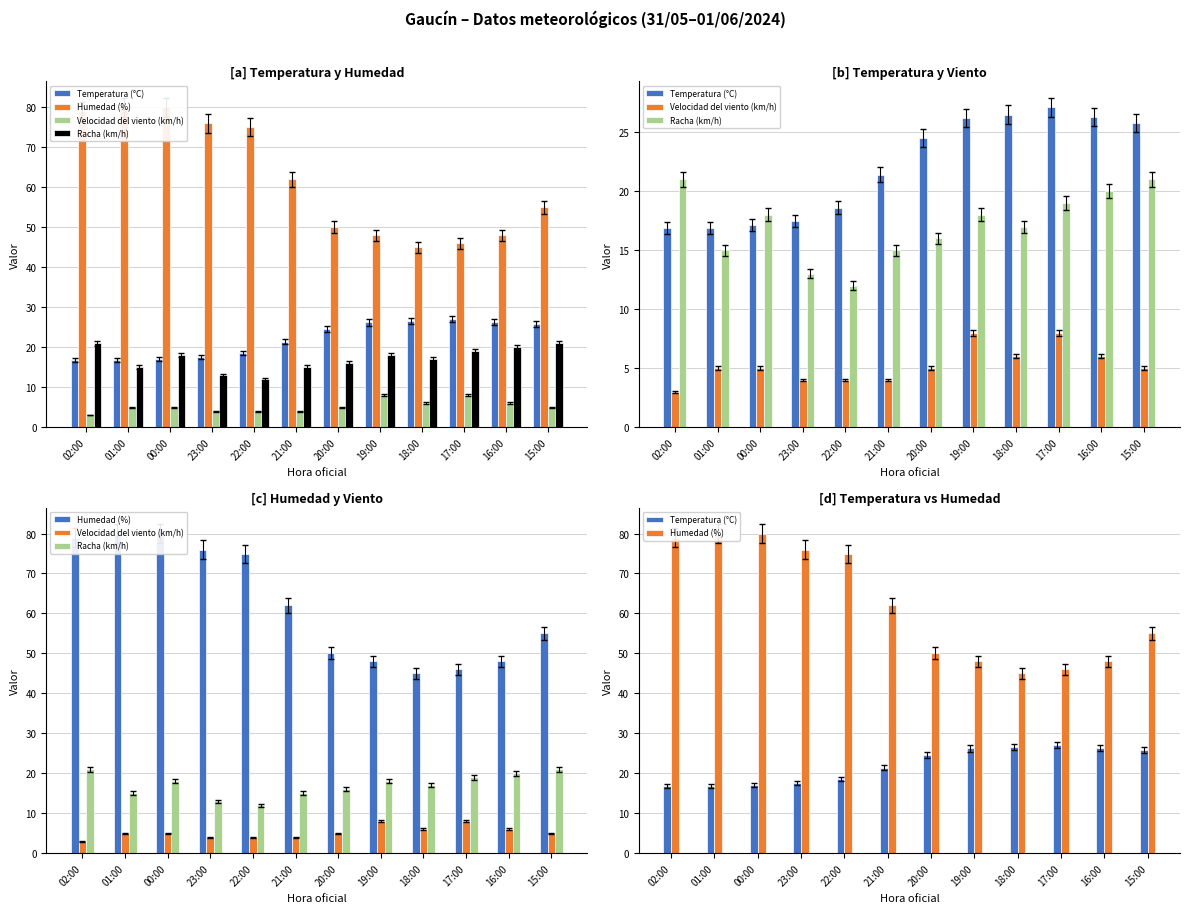

How many Velocidad del viento (km/h) values are between 4 and 6?

9